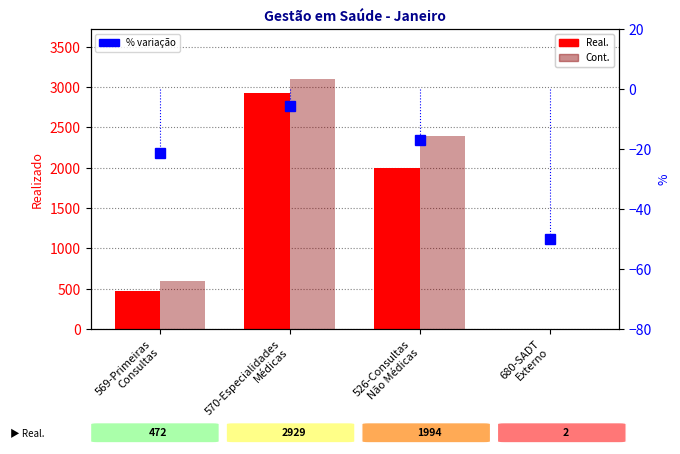

How many data points in Real. are above 1994?

1